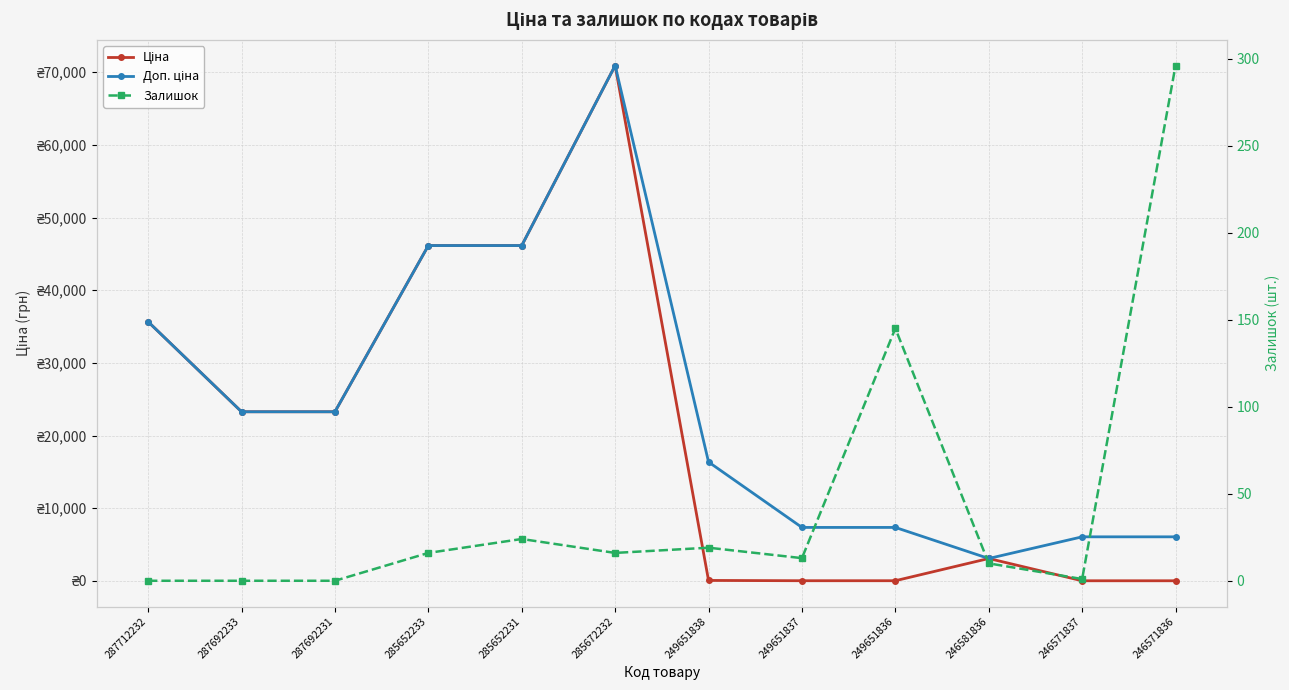

Reading left to right, what are all the values shown in this chart?

Ціна: 35659.4	23278.2	23278.2	46143.9	46143.9	70906.0	72.7	32.7	32.7	3091.2	27.0	27.0
Доп. ціна: 35659.4	23278.2	23278.2	46143.9	46143.9	70906.0	16366.5	7365.0	7365.0	3091.0	6072.0	6072.0
Залишок: 0.0	0.0	0.0	16.0	24.0	16.0	19.0	13.0	145.0	10.0	1.0	296.0